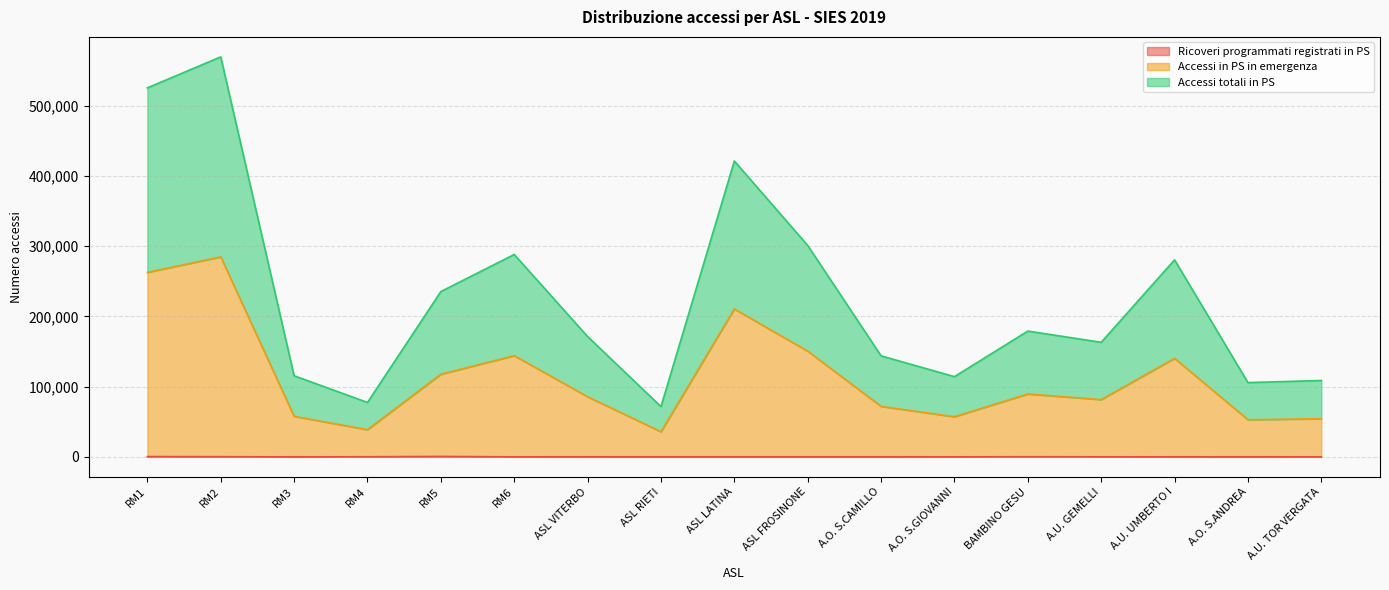

What is the average value of the Accessi totali in PS series?

227765